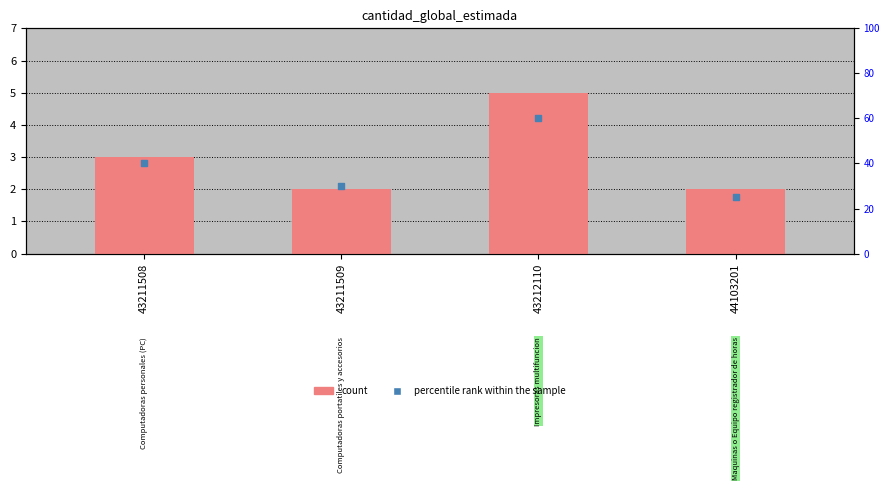

Which series contains the lowest Y value?

count